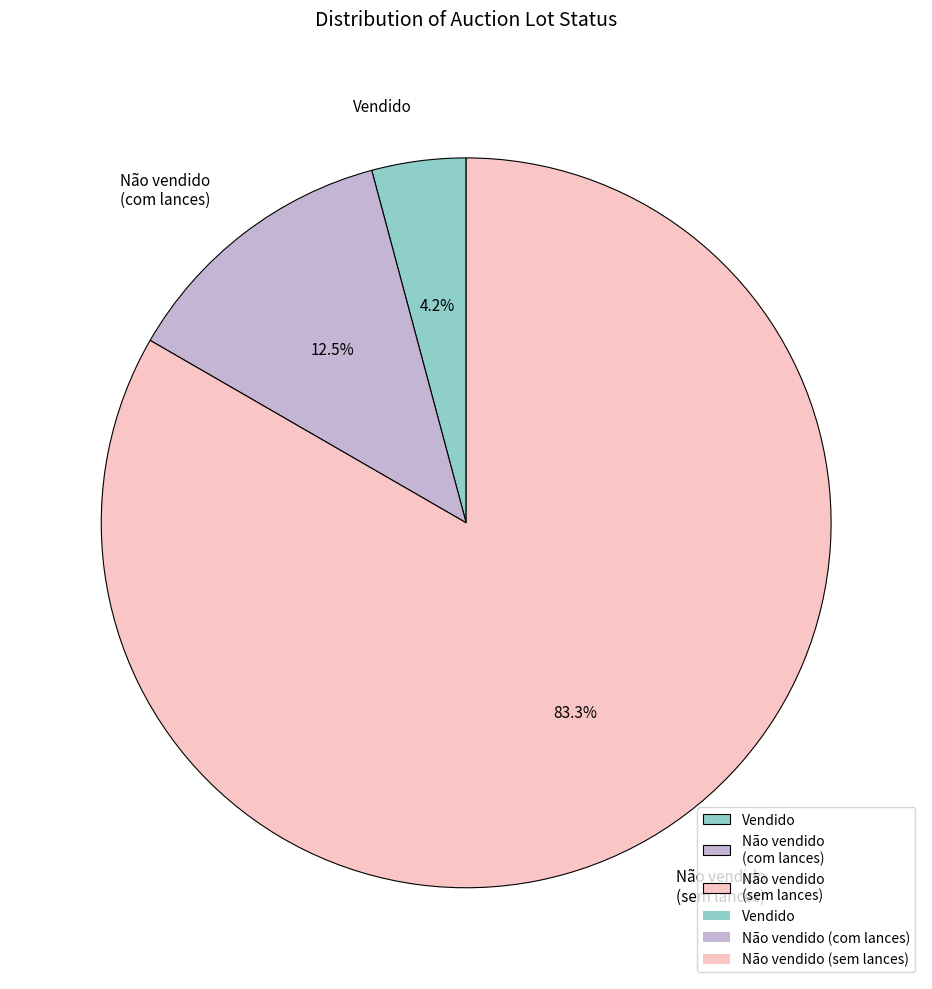

Which has a higher value, Vendido or Não vendido (com lances)?

Não vendido (com lances)